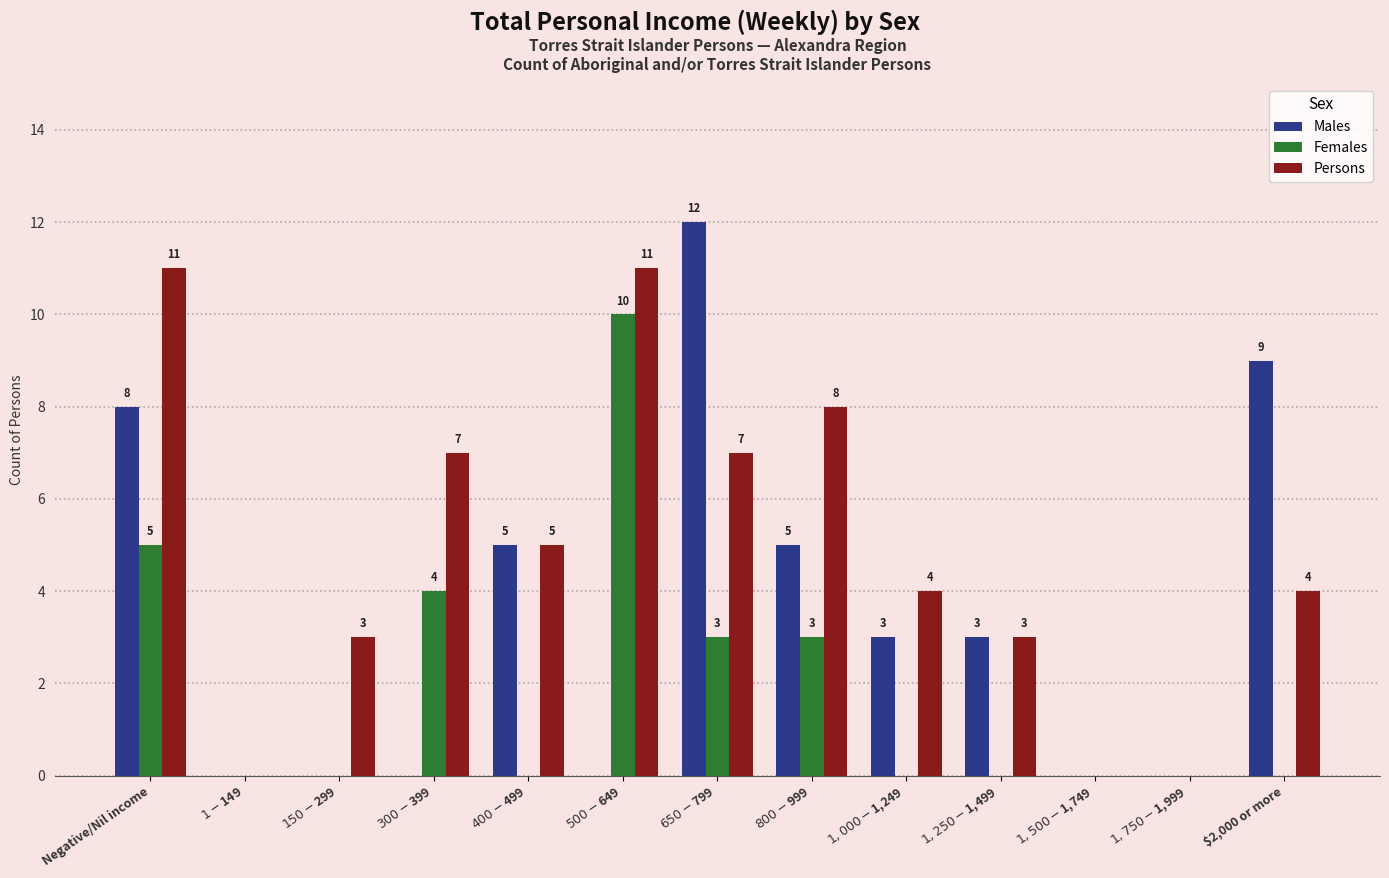

At which label does Males first exceed 3?

Negative/Nil income